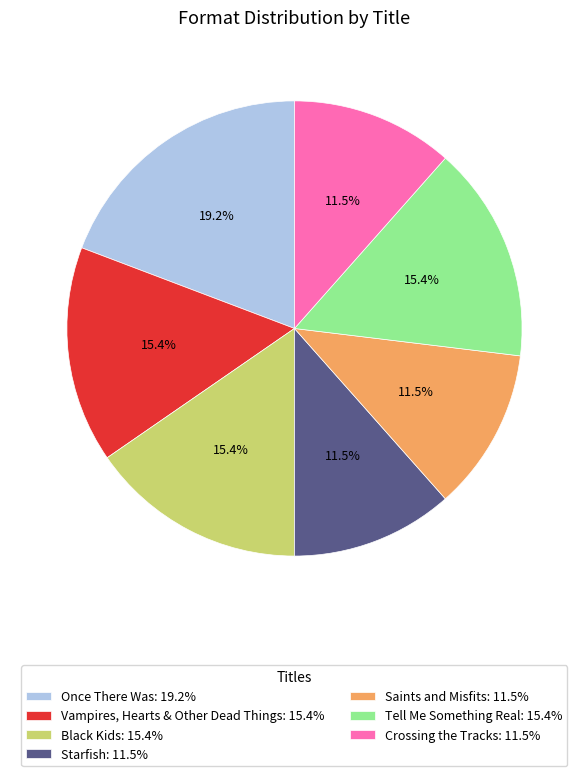

Count the number of slices in the pie.

7